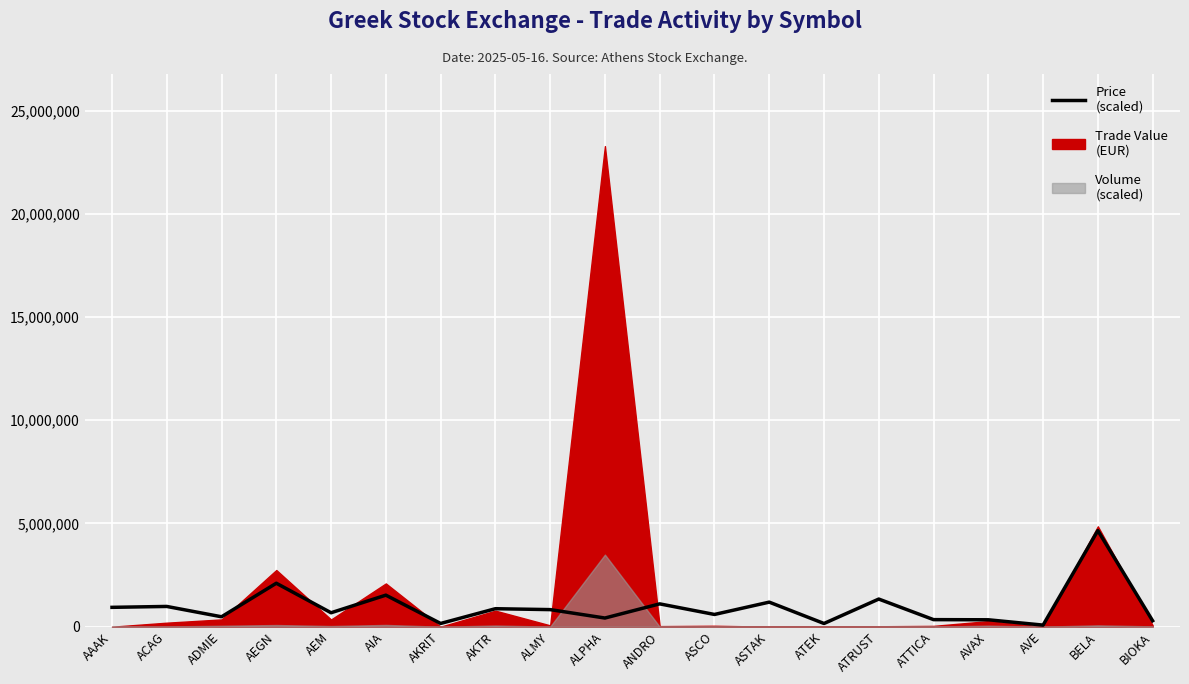

What is the difference between the maximum and minimum values?

4577854.5